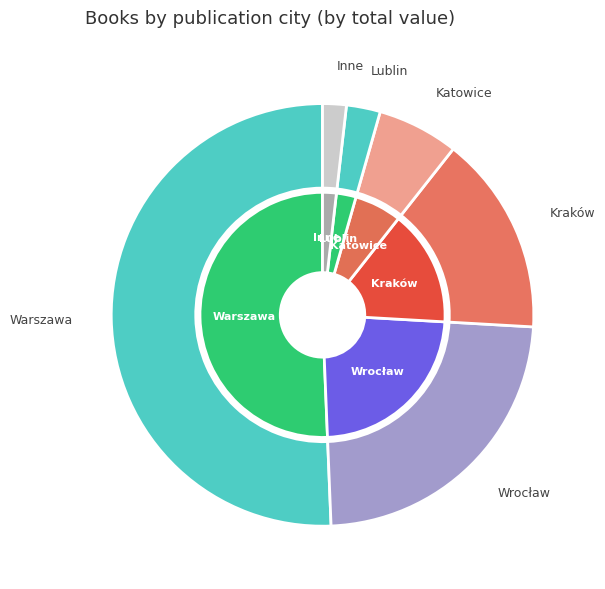

The Warszawa slice represents 6% of the pie. True or false?

False